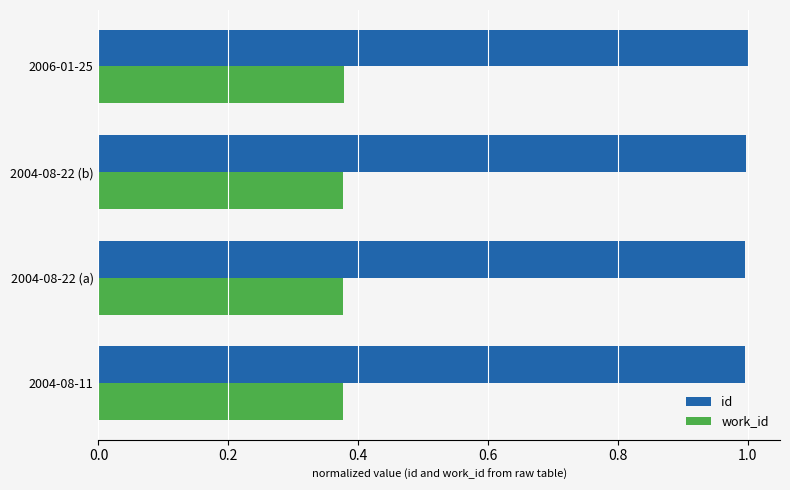

What is the sum of all id values?

4.0